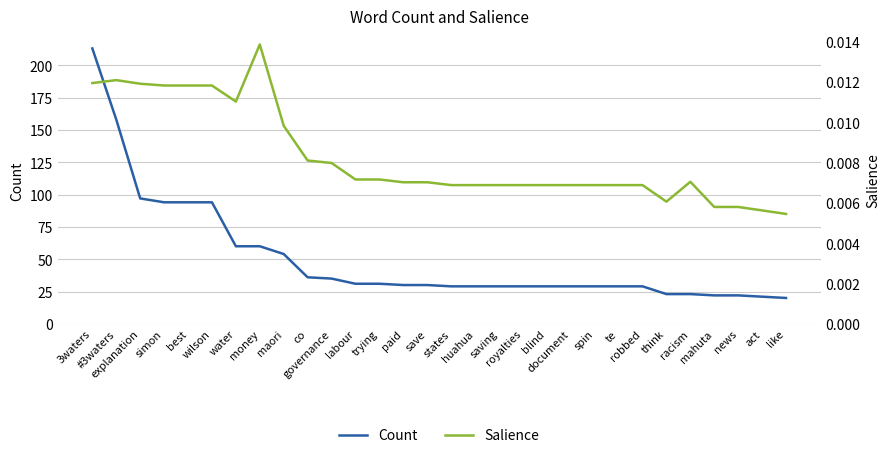

What is the highest value of the Count series?

213